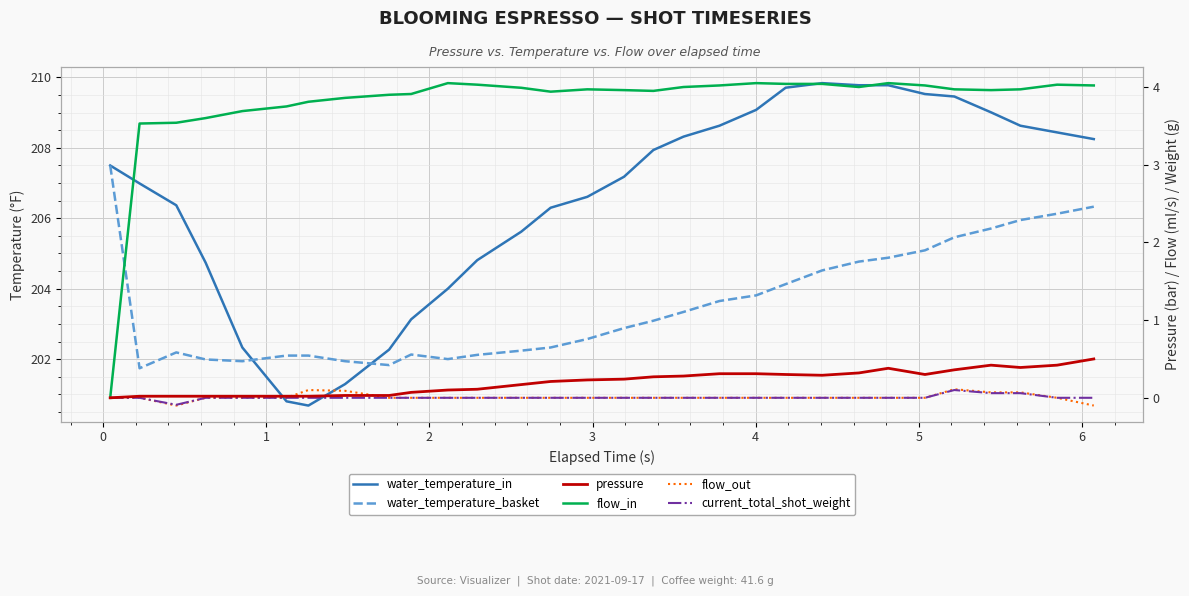

Count the number of data series in this chart.

6